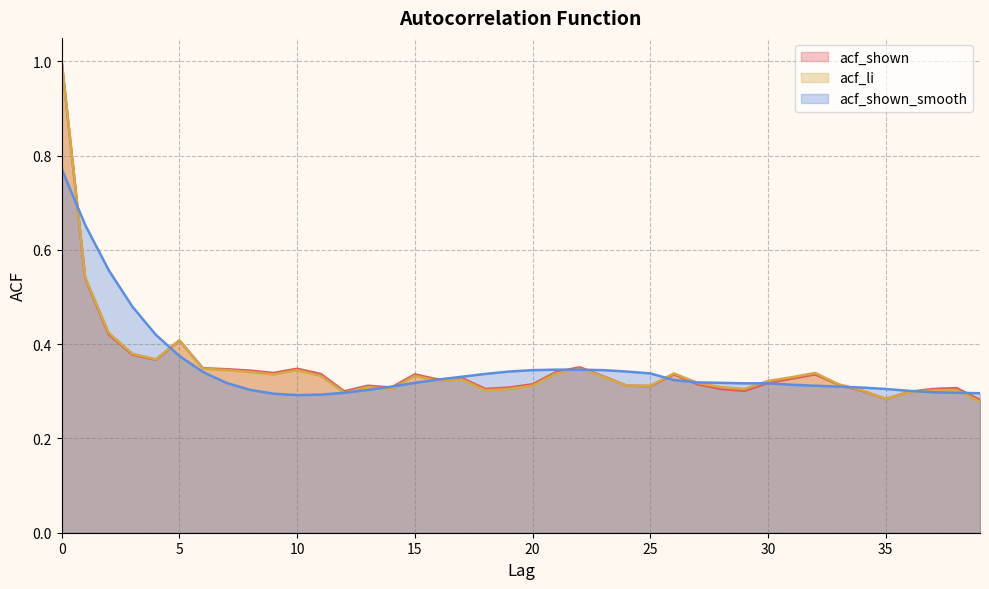

What is the average value of the acf_shown_smooth series?

0.4